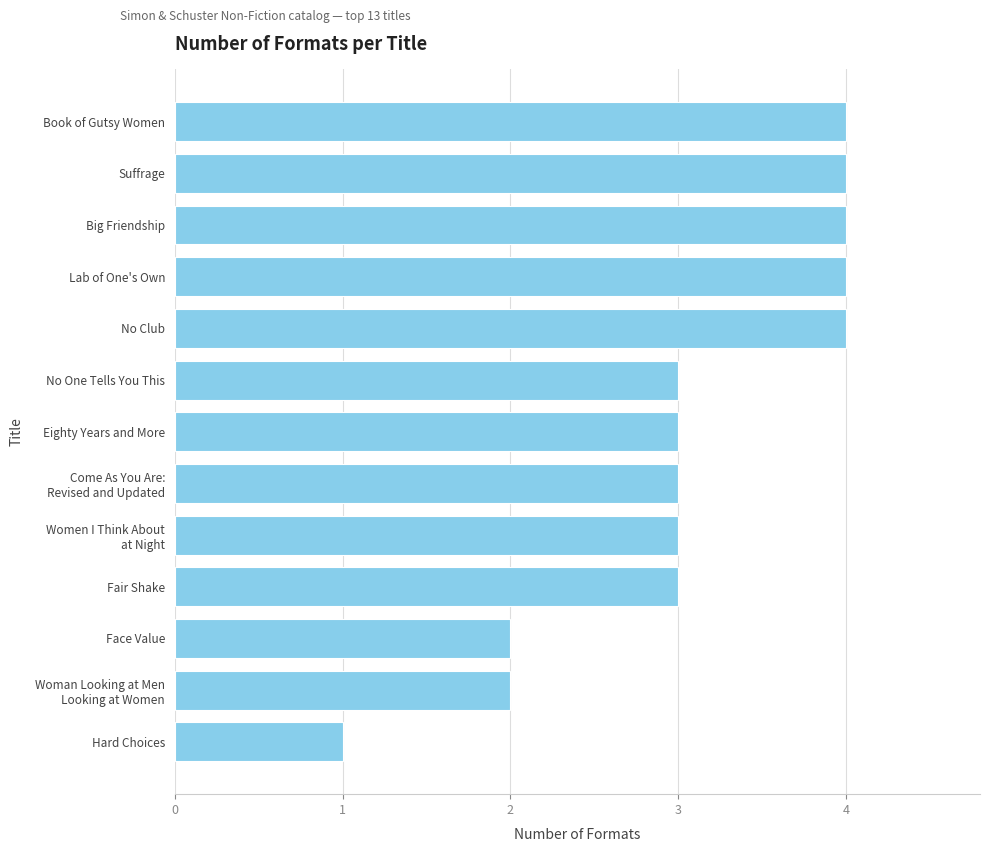

What is the smallest value displayed?

1